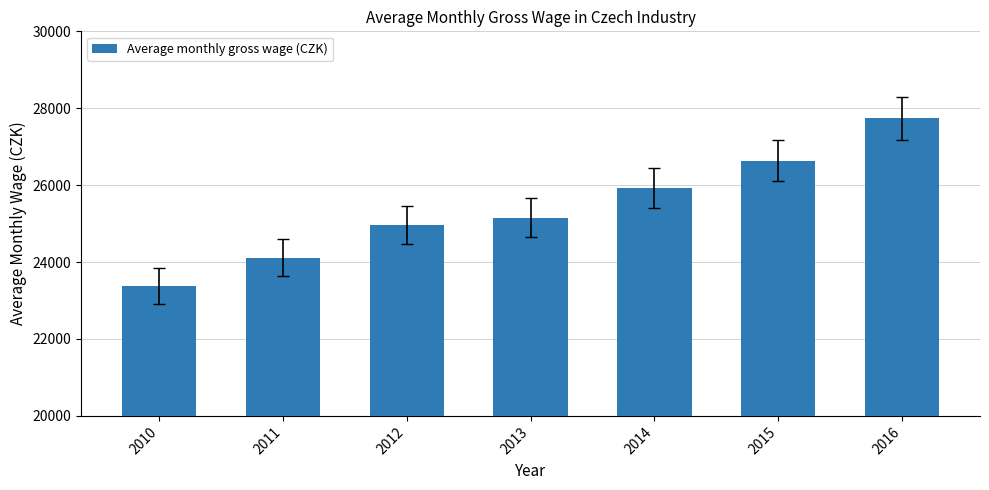

Reading left to right, what are all the values shown in this chart?

2010=23378	2011=24115	2012=24957	2013=25156	2014=25923	2015=26630	2016=27735